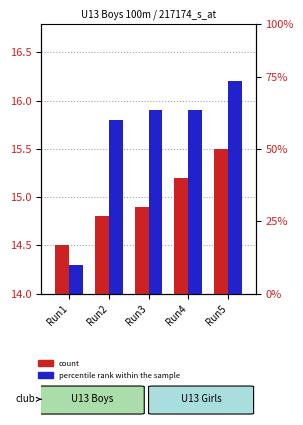

Reading left to right, what are all the values shown in this chart?

count: Run1=14.5	Run2=14.8	Run3=14.9	Run4=15.2	Run5=15.5
percentile rank within the sample: Run1=14.3	Run2=15.8	Run3=15.9	Run4=15.9	Run5=16.2